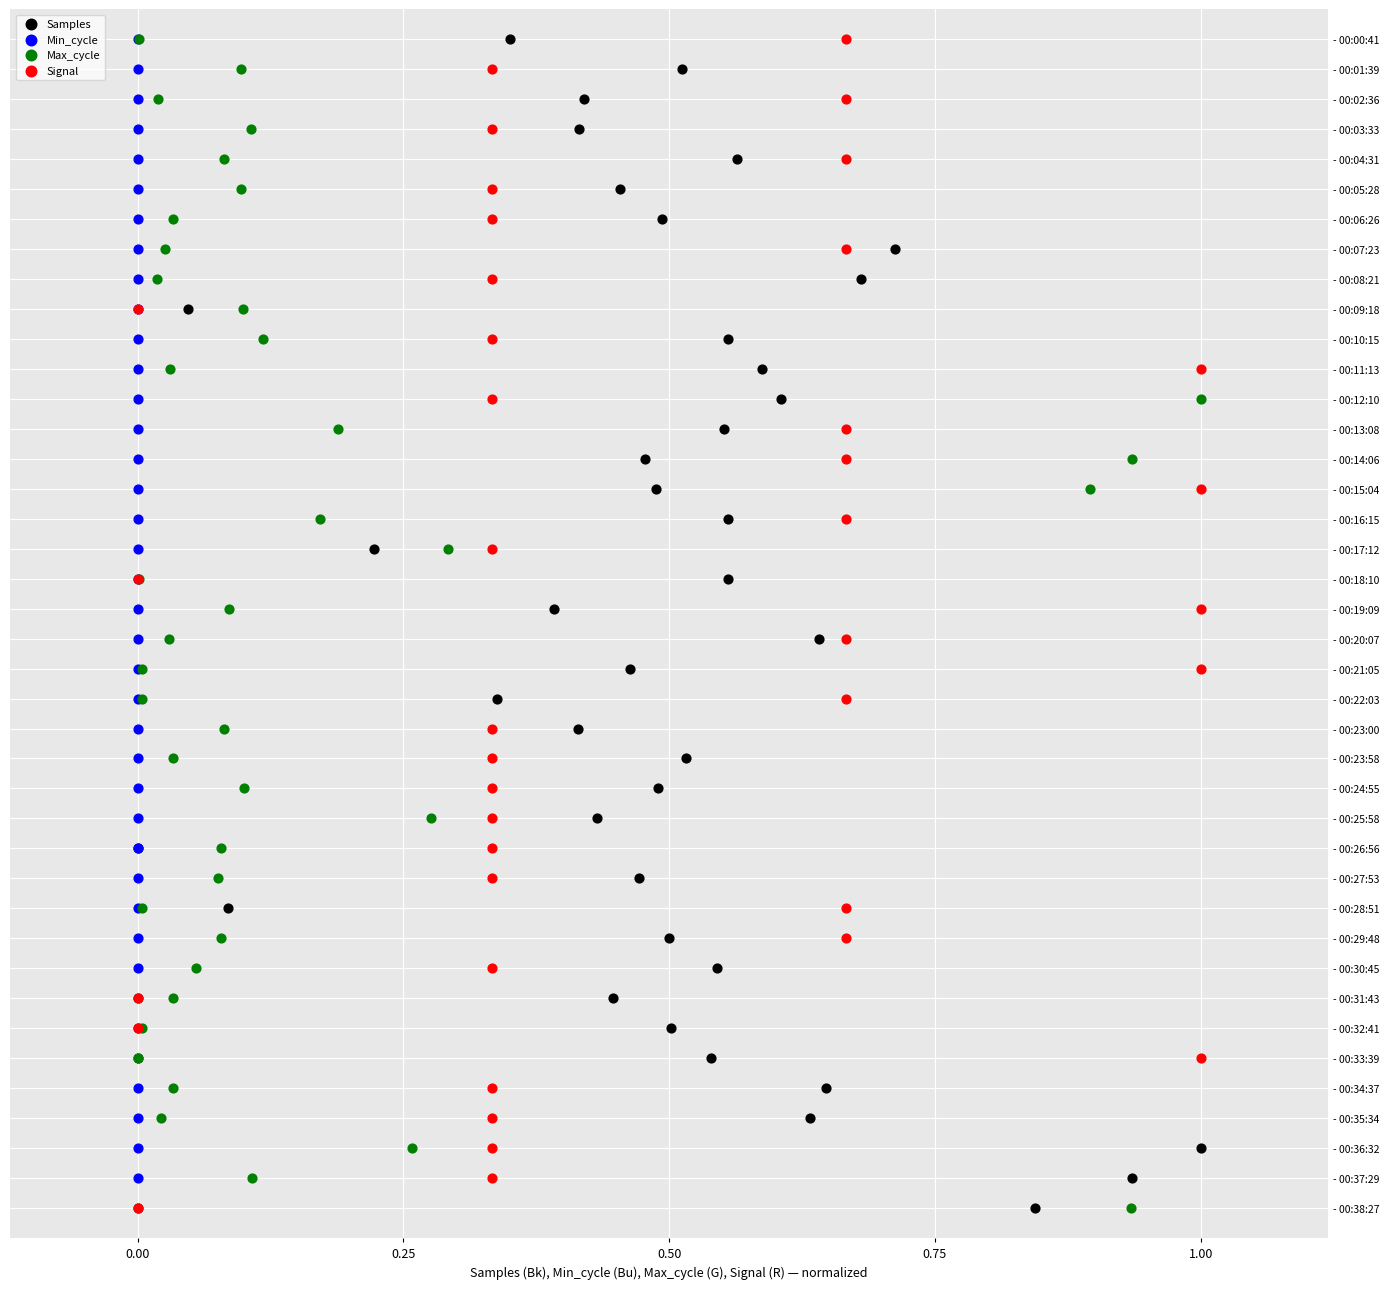

What are all the series names shown in the legend?

Samples, Min_cycle, Max_cycle, Signal